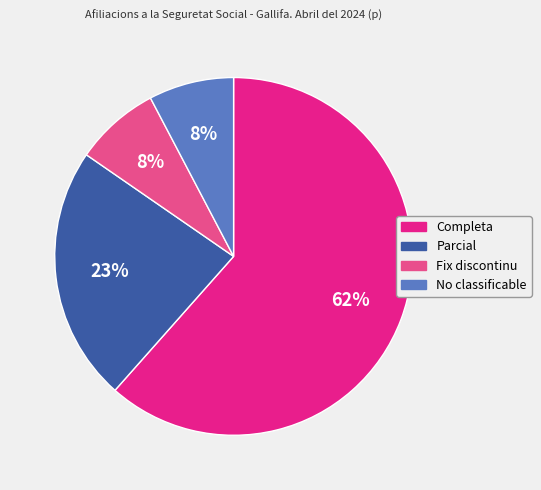

To the nearest percent, what percentage of the pie is Parcial?

23%